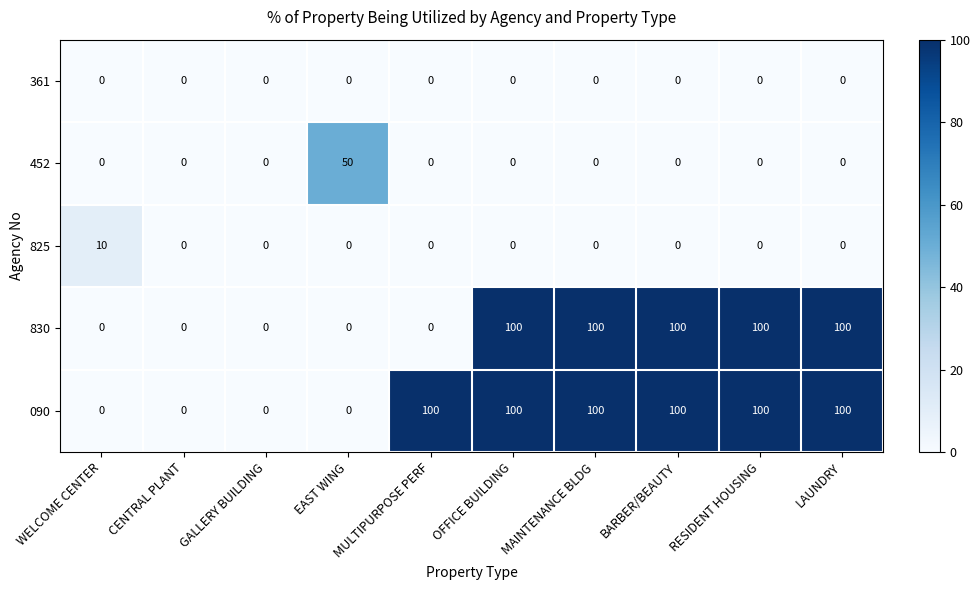

Count the 090 values in the range 0 to 100.

10